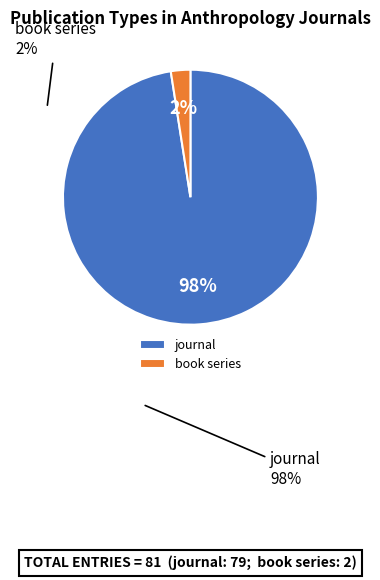

What is the ratio of the value at book series to the value at journal?

0.0